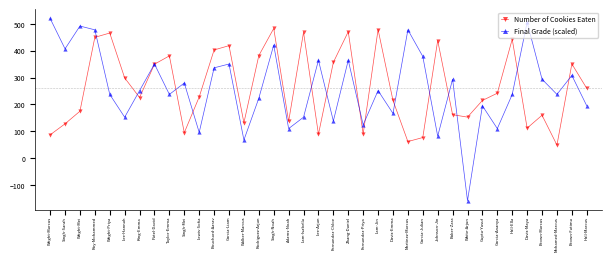

At which label does Final Grade (scaled) first exceed 251?

Wright-Marcus